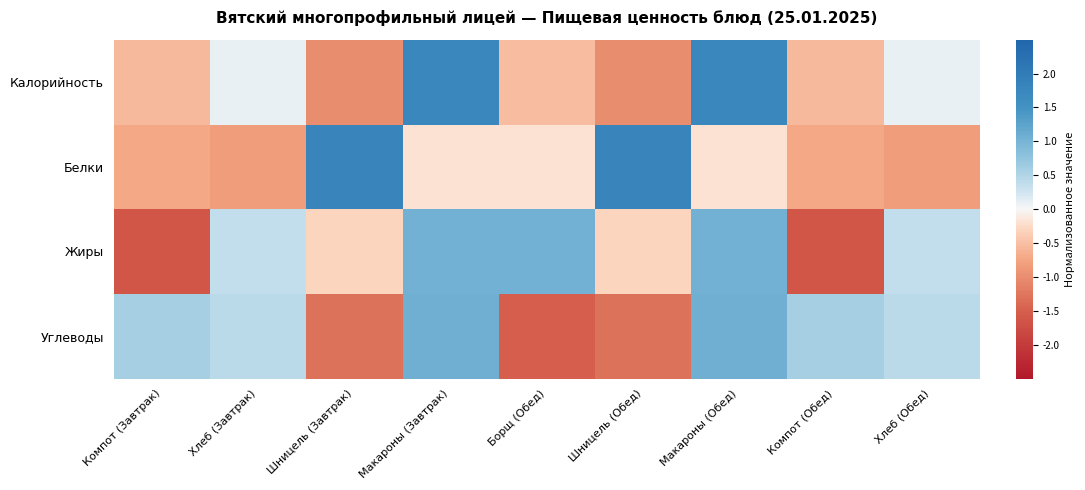

Which series has the widest spread of values?

Калорийность